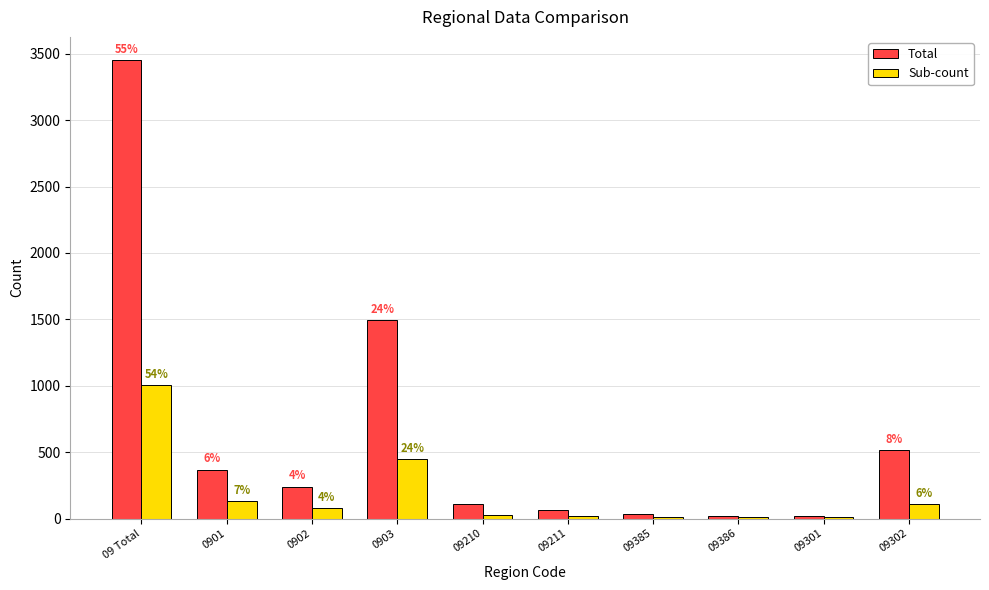

What are all the series names shown in the legend?

Total, Sub-count